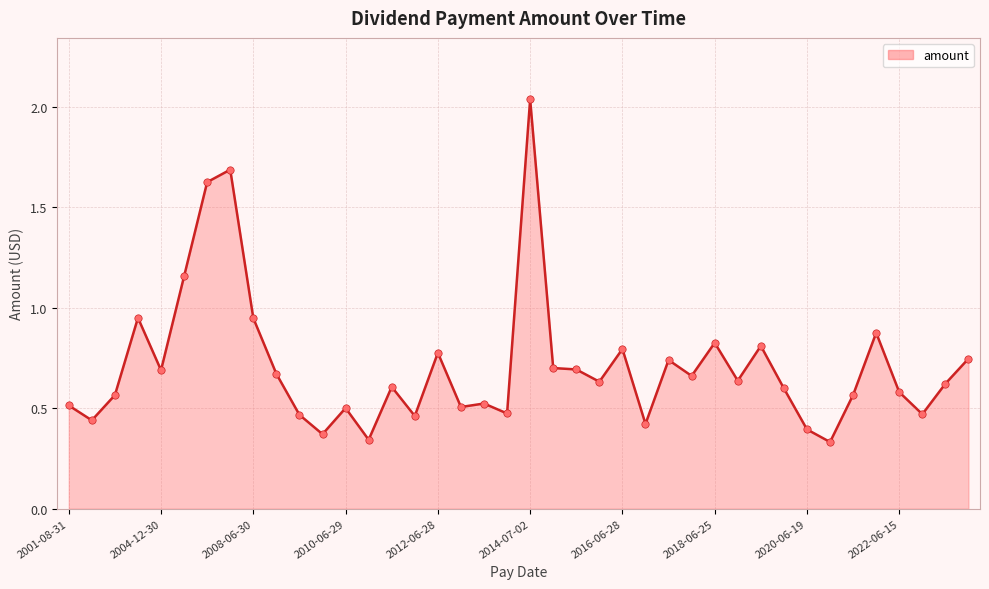

What is the difference between the maximum and minimum values?

1.7